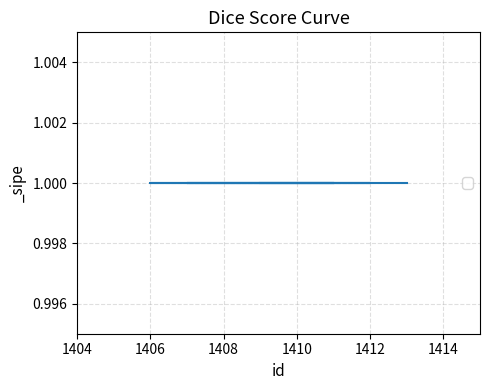

Which category has the lowest value in the id series?

1406